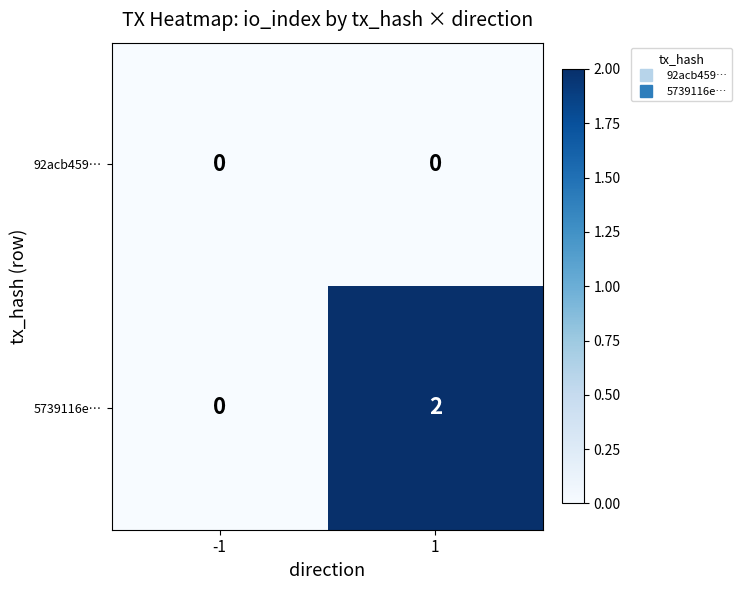

Is it true that 5739116e… equals -1 at -1?

False